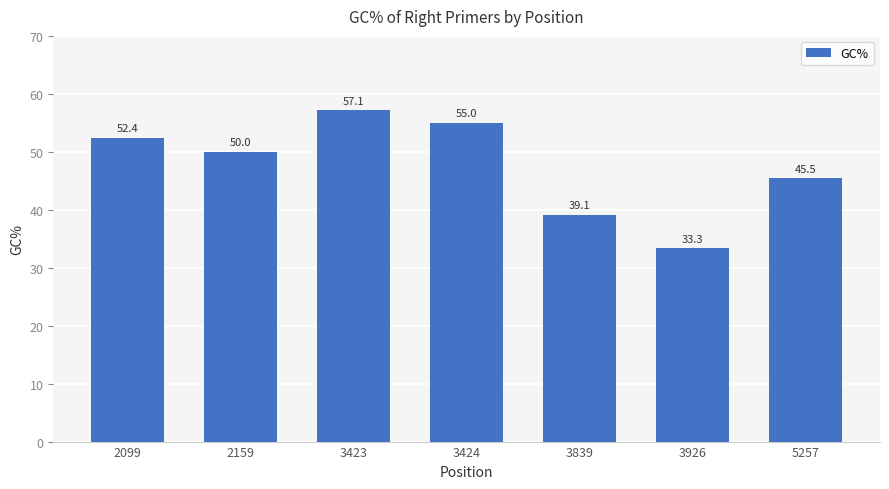

Read the value at 3424.

55.0